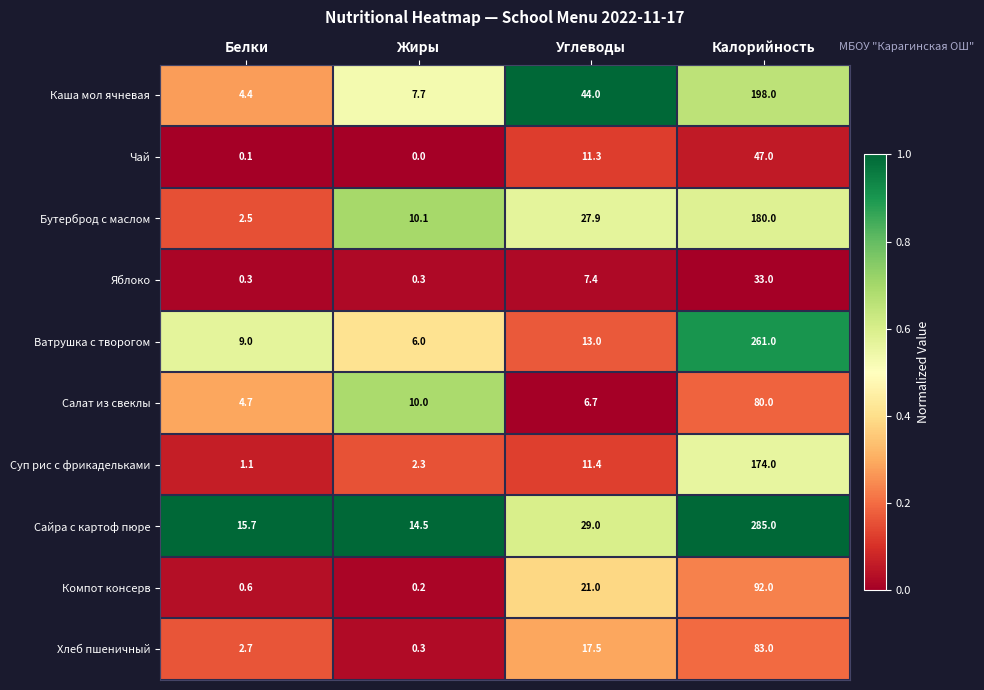

True or false: Суп рис с фрикадельками has a value of 2.3 at Жиры.

True